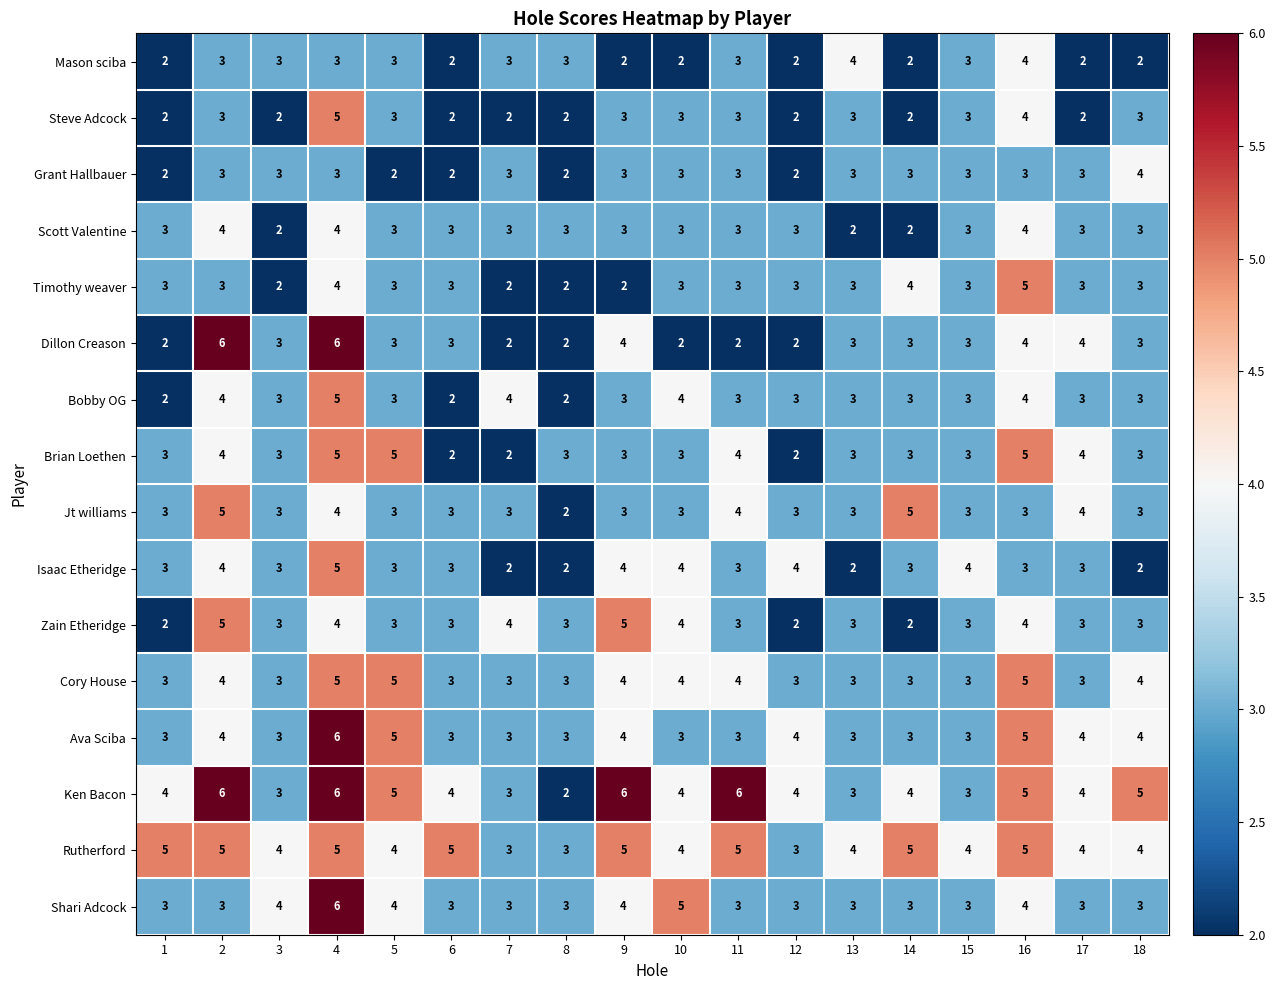

What is the sum of the Zain Etheridge values at 7 and 12?

6